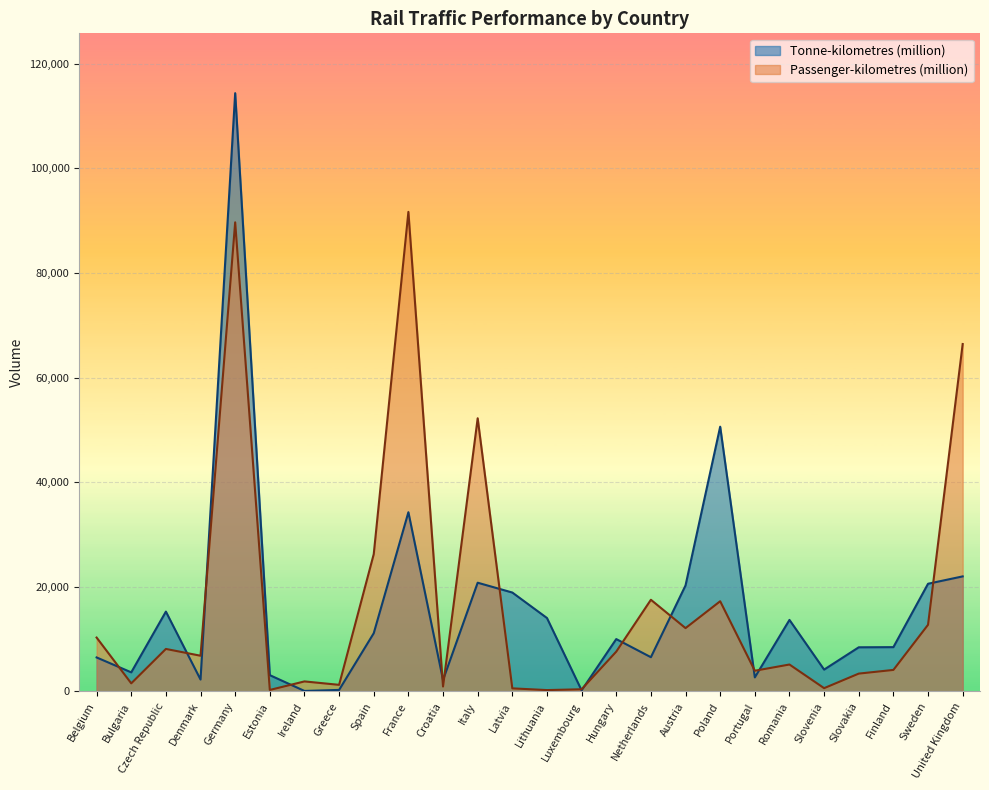

Which has a higher value, Italy or Portugal?

Italy